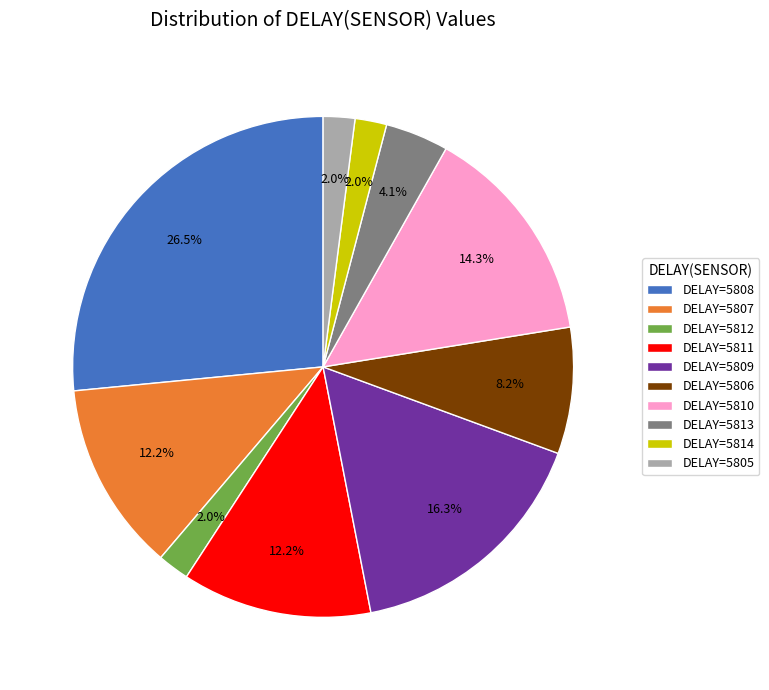

What is the ratio of the value at DELAY=5807 to the value at DELAY=5808?

0.5